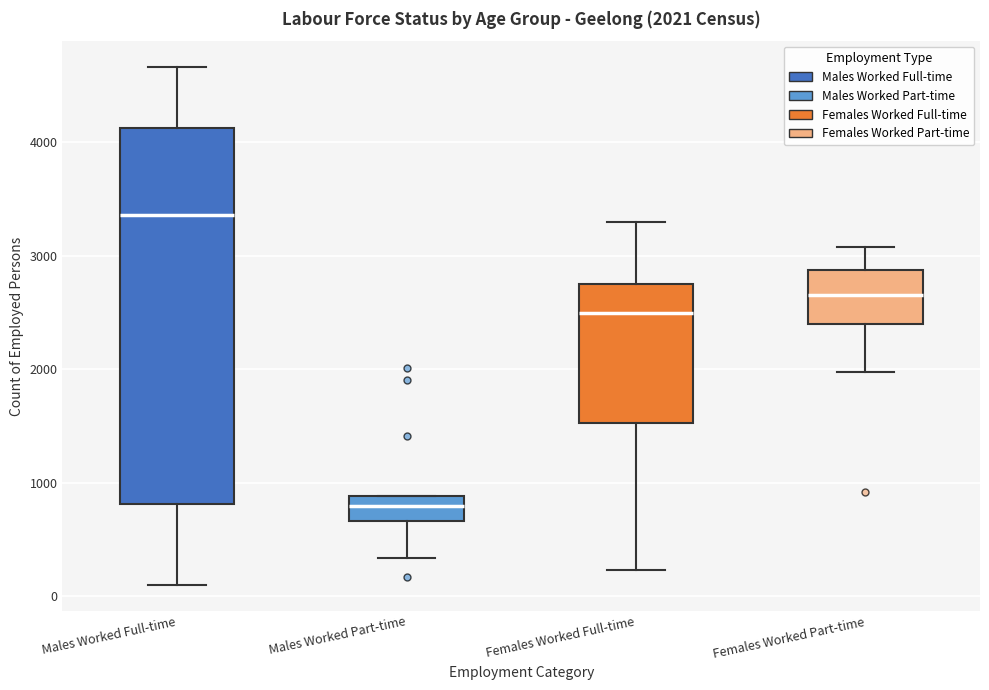

Which box has the highest median line?

Males Worked Full-time